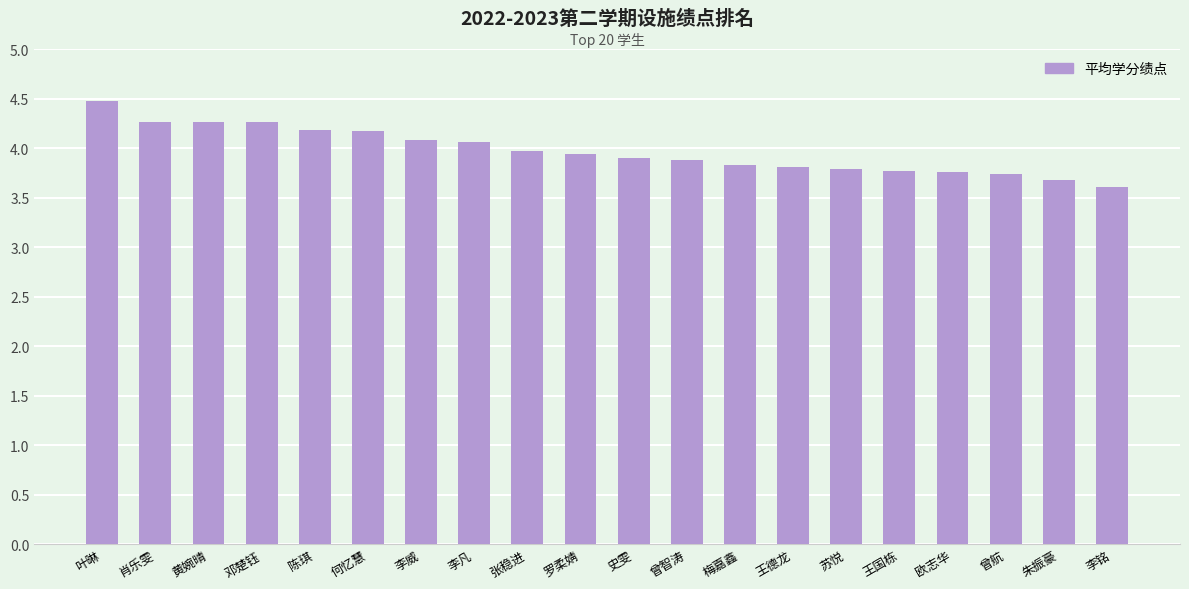

What is the sum of the values at 梅嘉鑫 and 史雯?

7.7